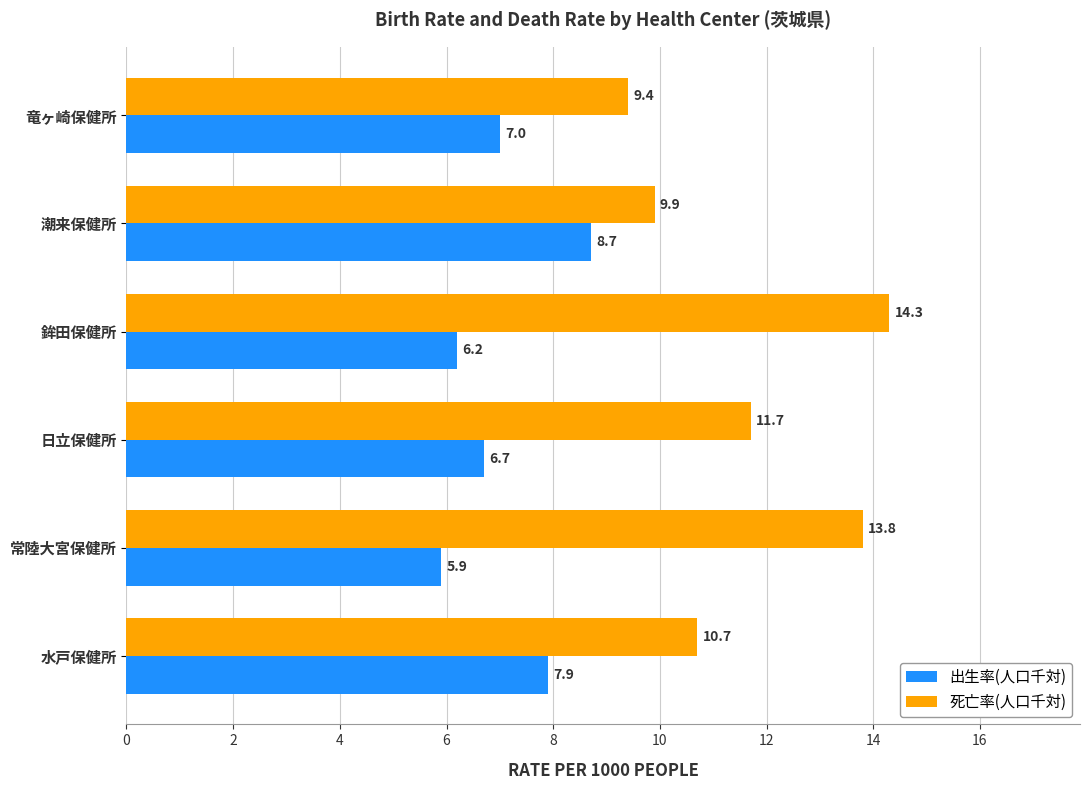

What is the difference between the maximum and minimum values in the 出生率(人口千対) series?

2.8